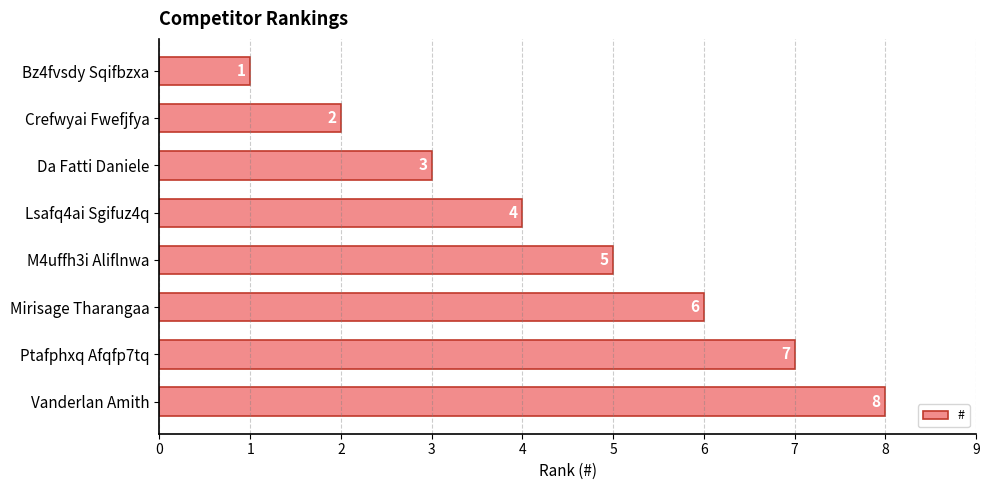

How many bars are there in total?

8